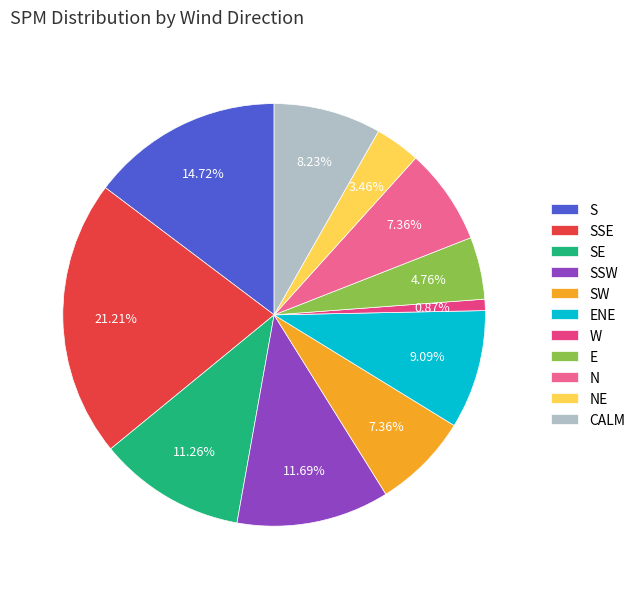

To the nearest percent, what portion does SW represent?

7%